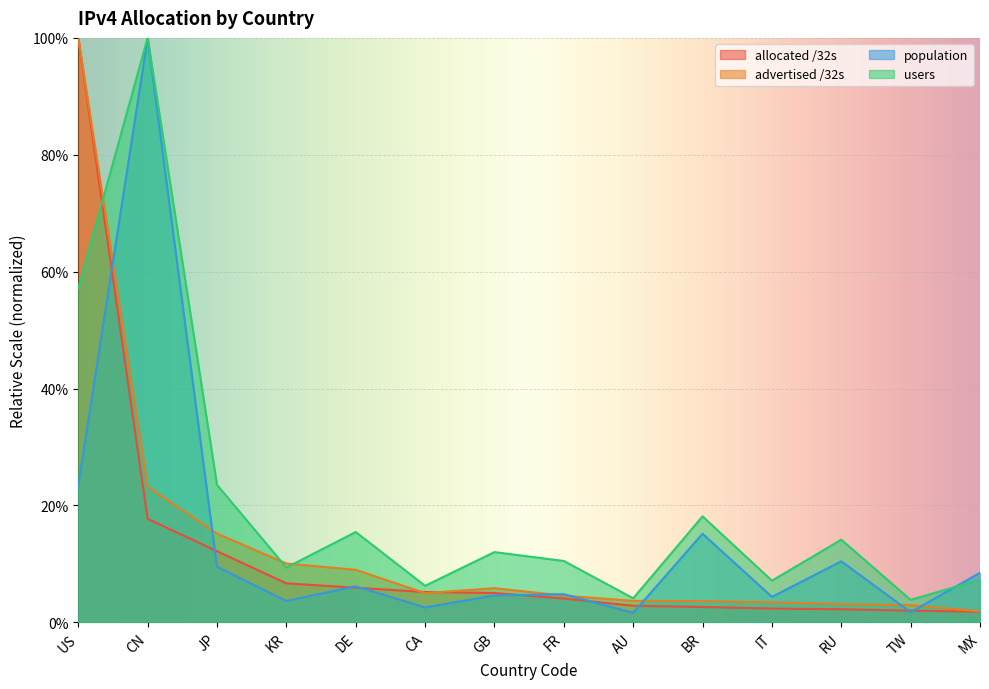

What are all the series names shown in the legend?

allocated /32s, advertised /32s, population, users